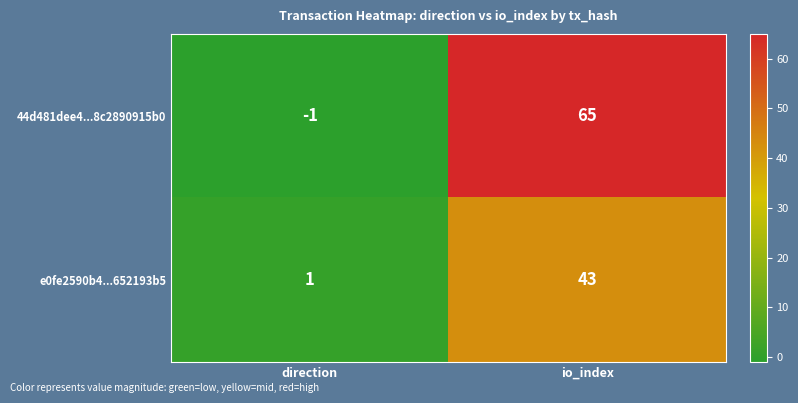

How many data points does each series have?

2